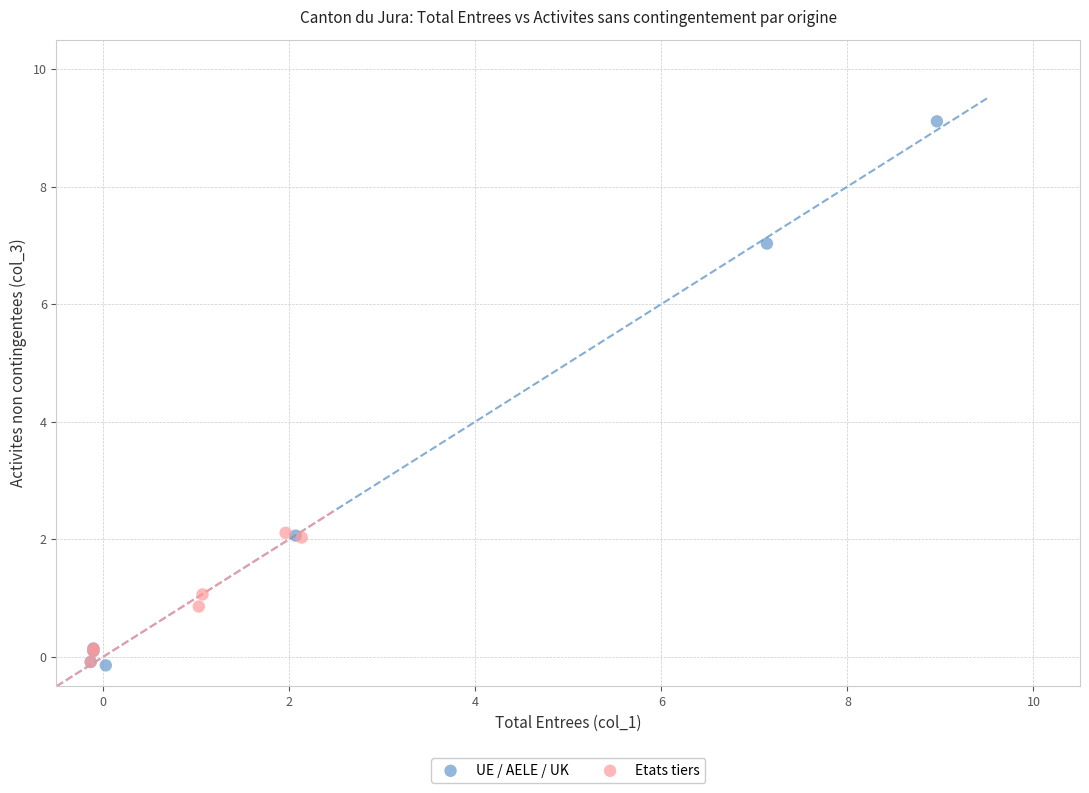

Which series has the widest spread of Y values?

UE / AELE / UK